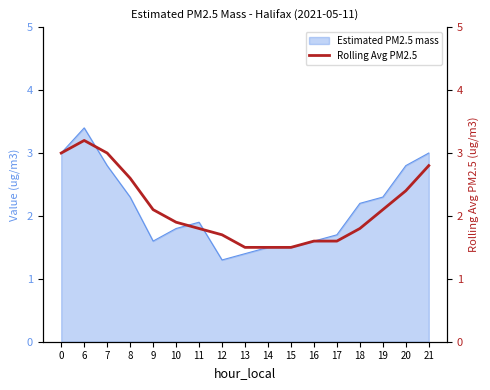

True or false: there are more than 2 points higher than both neighbors.

False